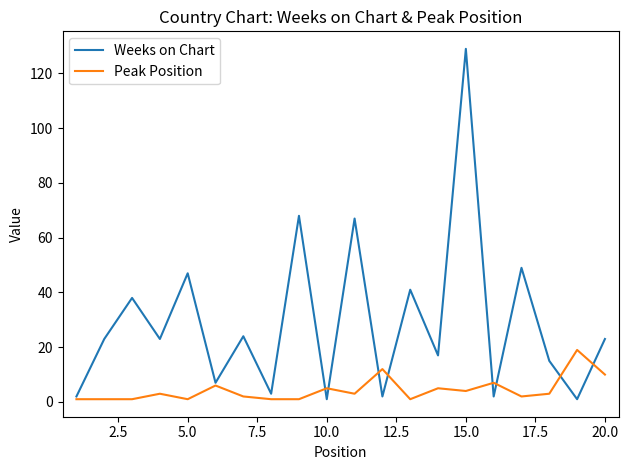

In Weeks on Chart, how many points are higher than both neighbors (excluding endpoints)?

8